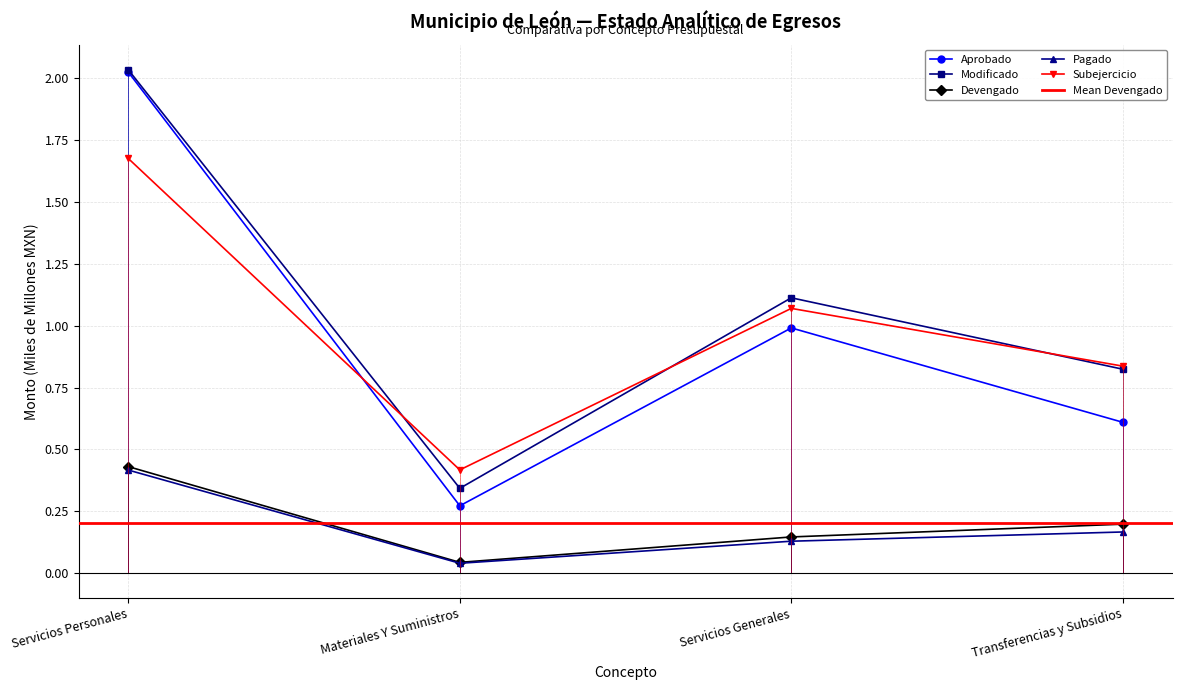

The Subejercicio series shows 0.7 at Materiales Y Suministros. True or false?

False